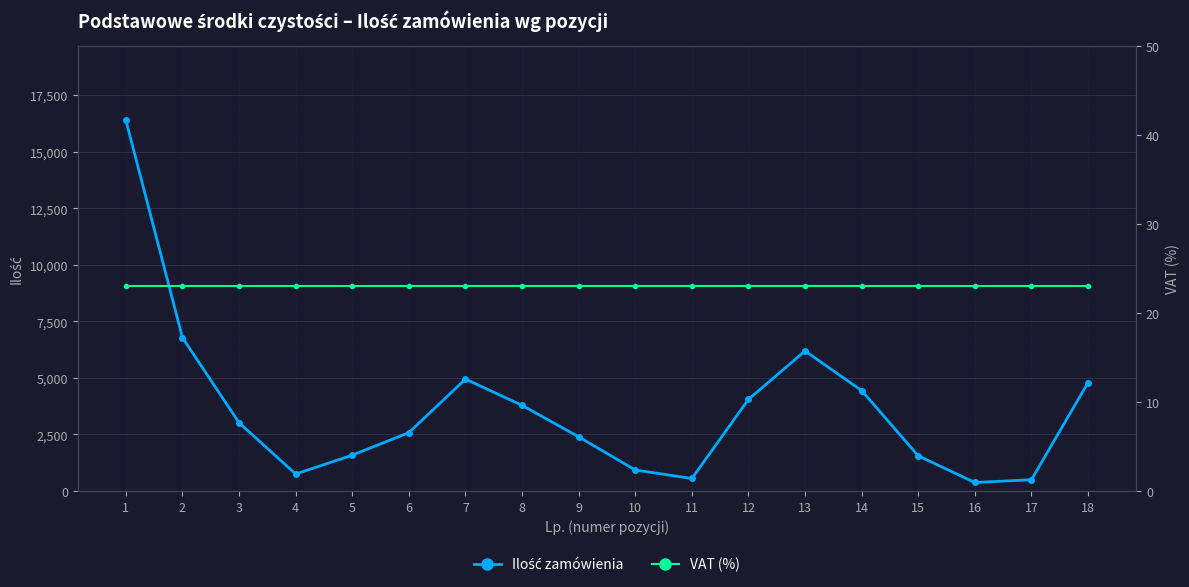

True or false: VAT (%) has a value of 23 at 13.

True